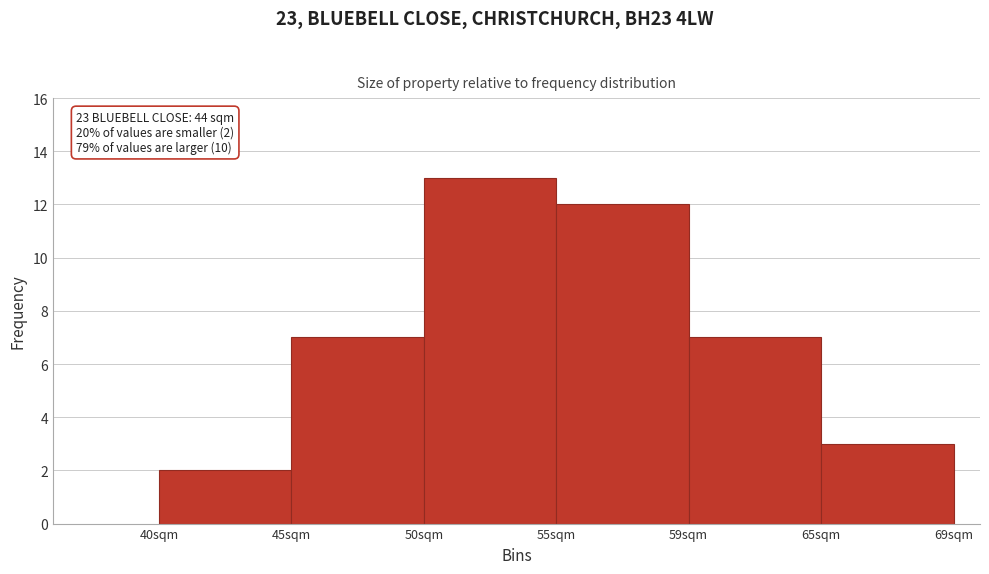

Reading left to right, list all the values displayed in this chart.

40sqm=2	45sqm=7	50sqm=13	55sqm=12	59sqm=7	65sqm=3